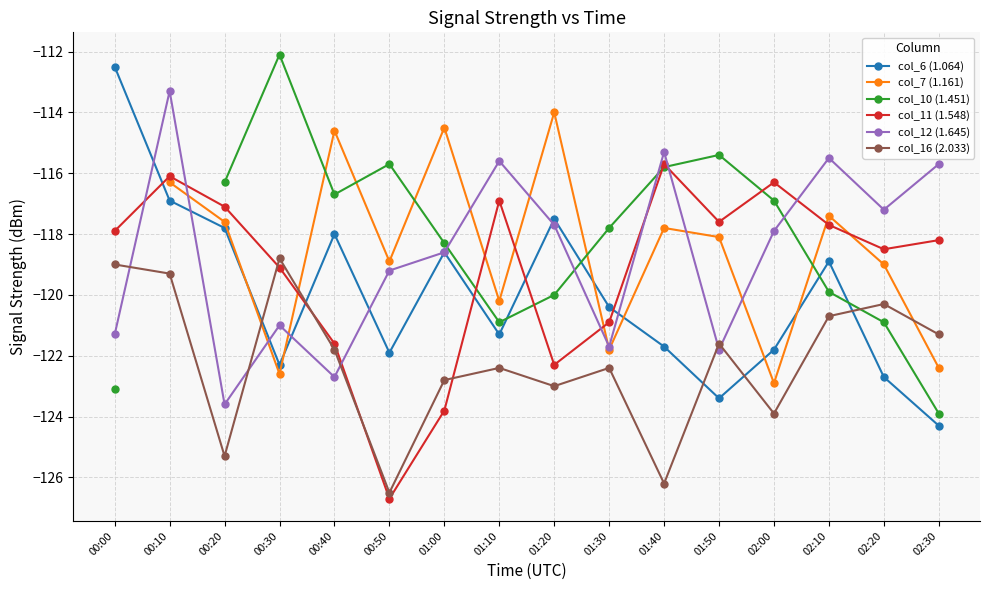

What value does the col_10 (1.451) series have at 00:00?

-123.1